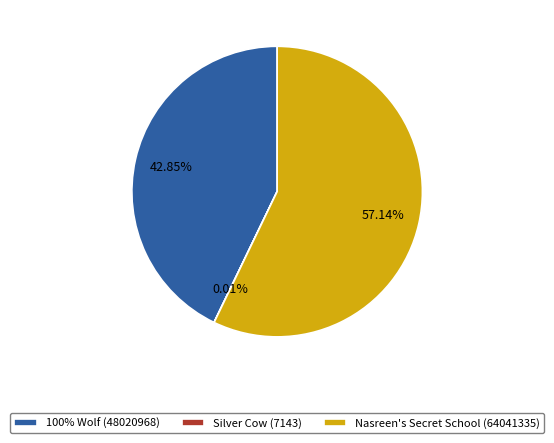

To the nearest percent, what is the average slice percentage?

33%